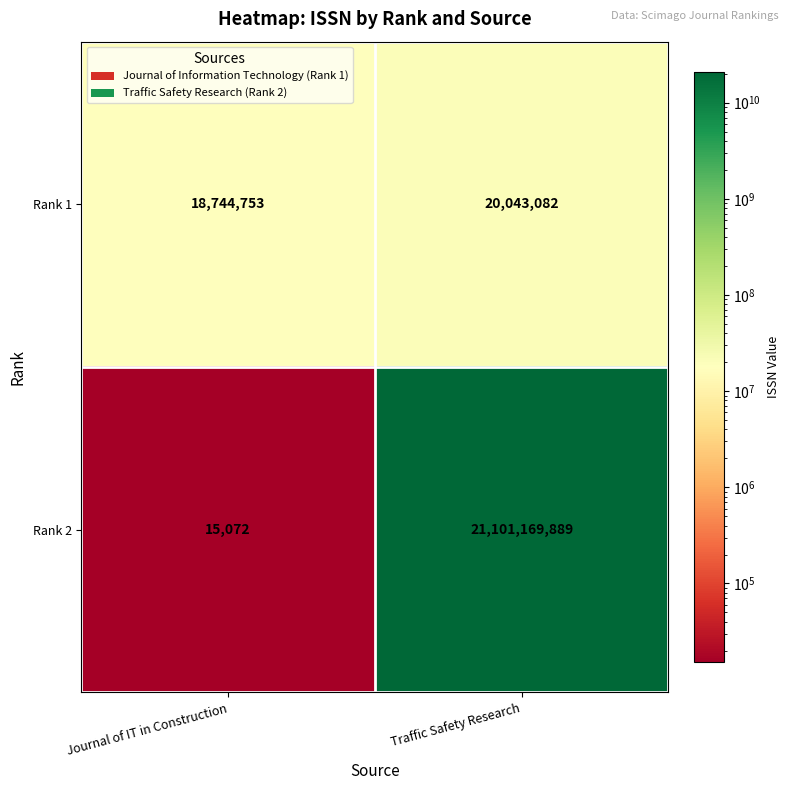

What is the difference between the maximum and minimum values in the Rank 2 series?

21101154817